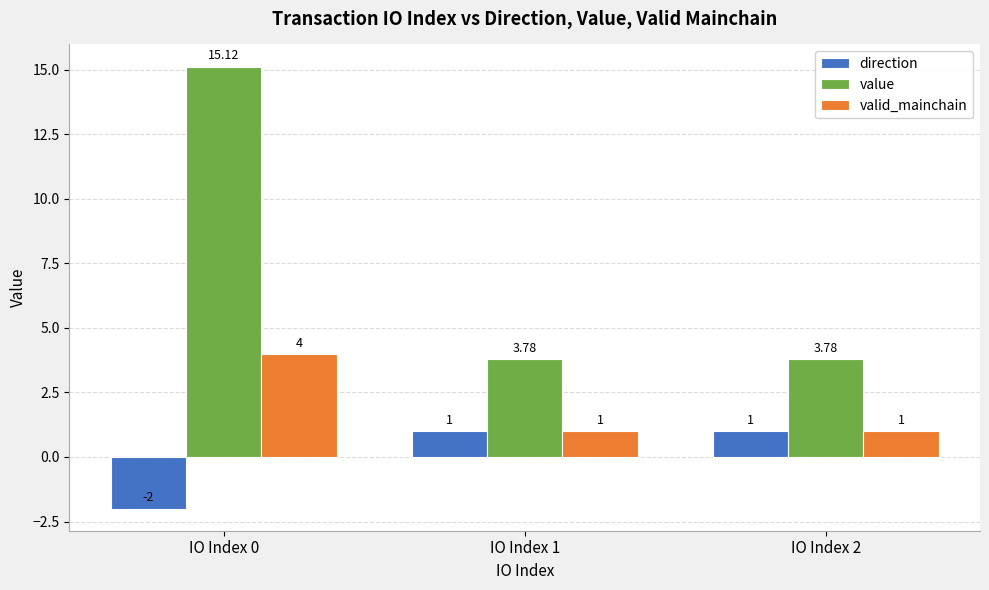

Is the value of value at IO Index 0 greater than the value of direction at IO Index 0?

Yes